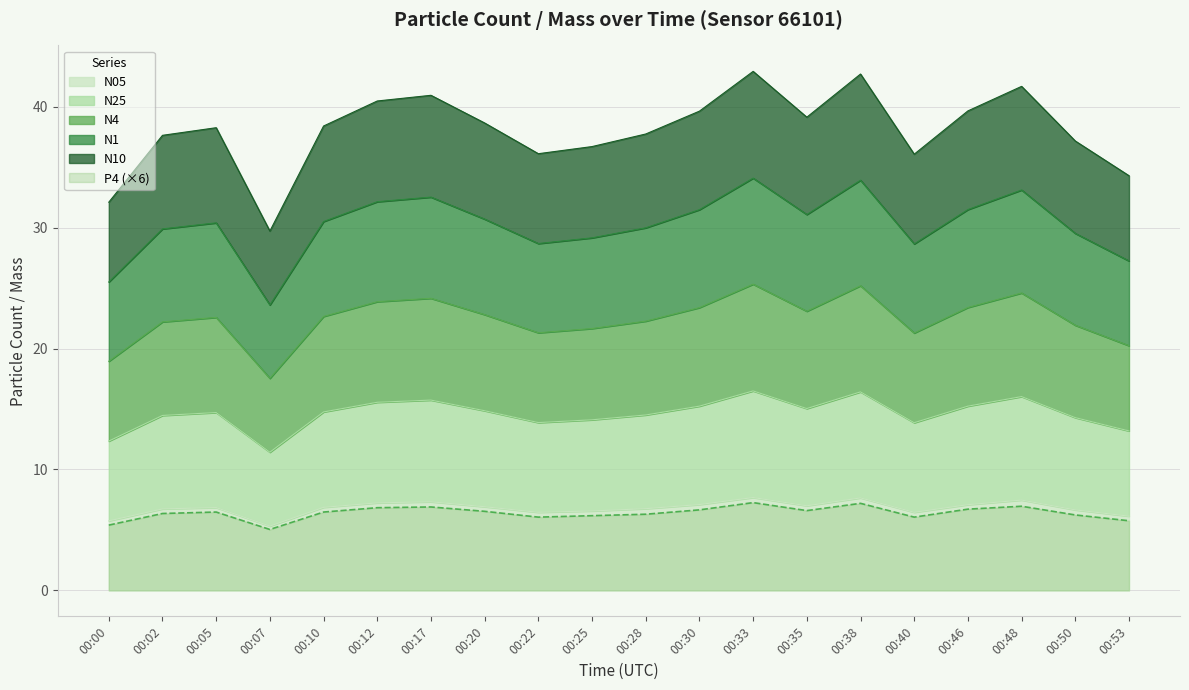

Which series has the widest spread of values?

N10